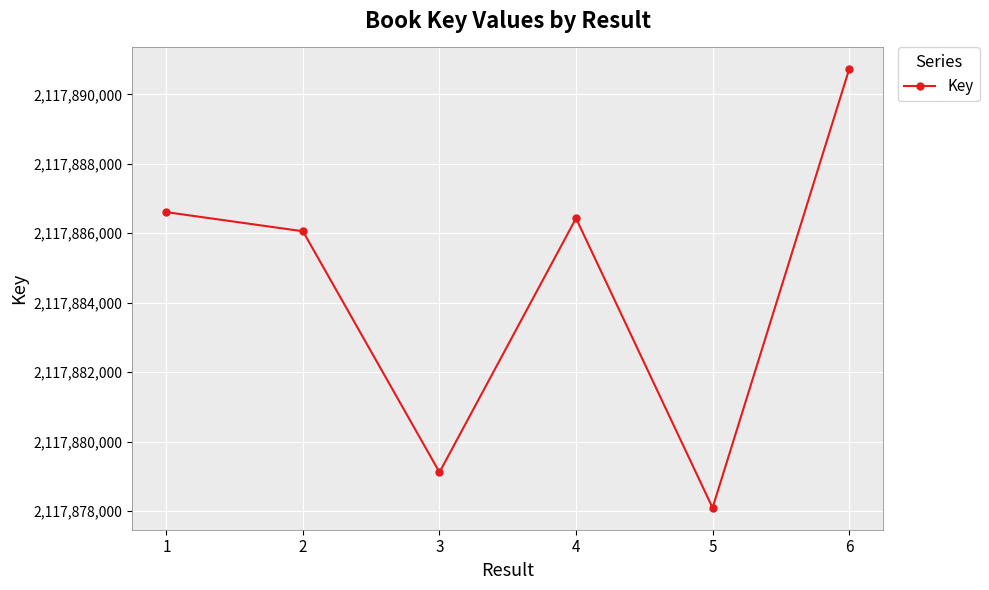

At which category does the data reach its first local peak?

4